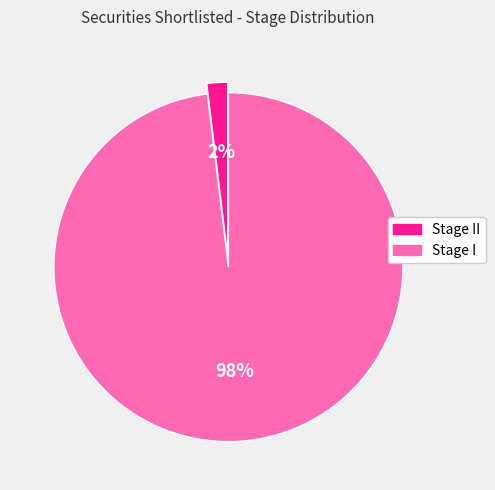

Is there any slice that represents more than half of the pie?

Yes